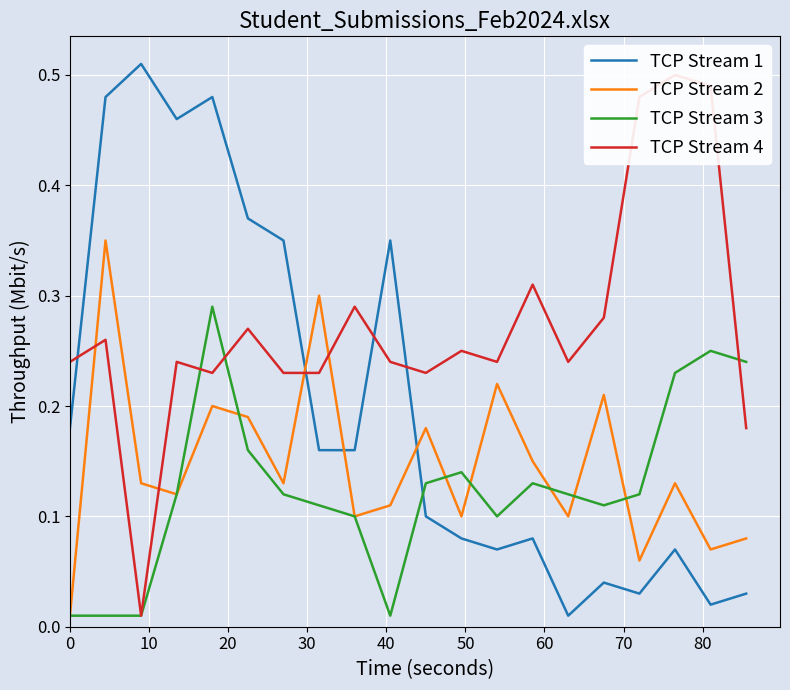

Is this an area chart (filled region under the line)?

No